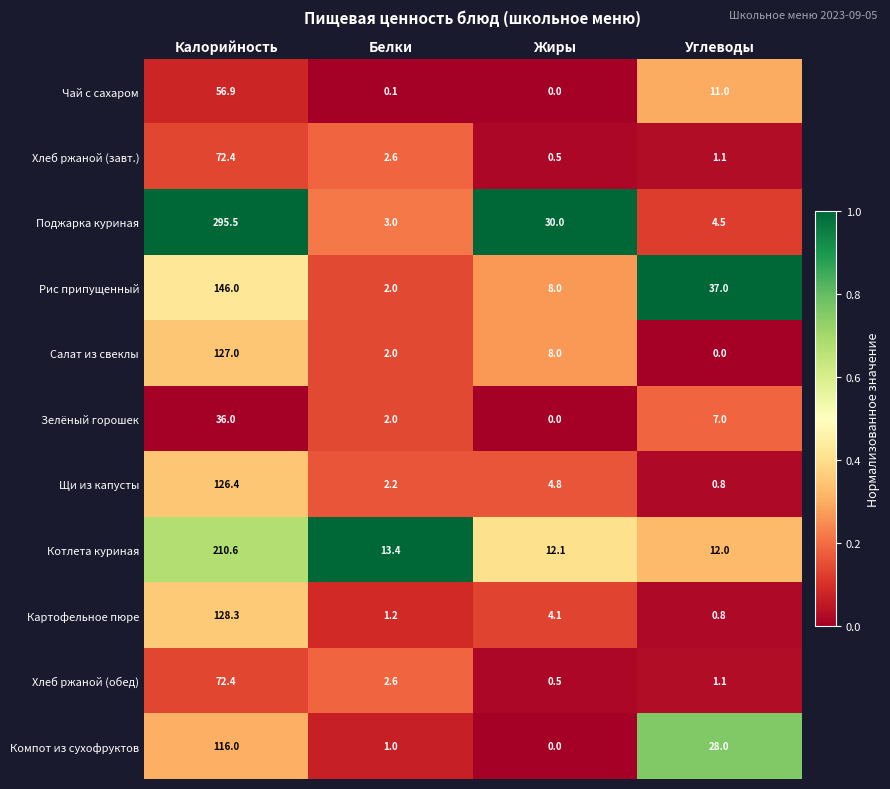

At how many categories does at least one series exceed 0?

4